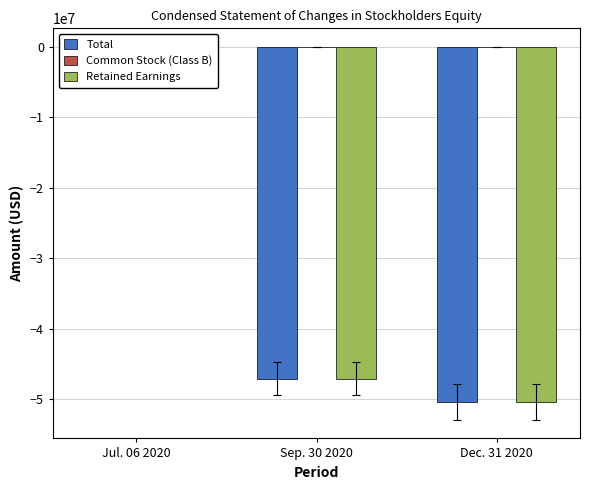

At Jul. 06 2020, list the series in order from smallest to largest.

Total, Common Stock (Class B), Retained Earnings